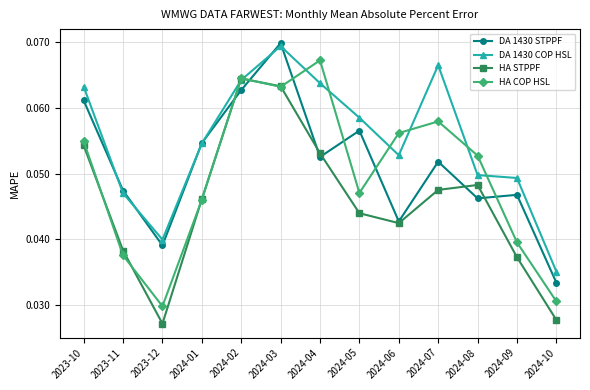

Which series changed the most between 2024-05 and 2024-06?

DA 1430 STPPF